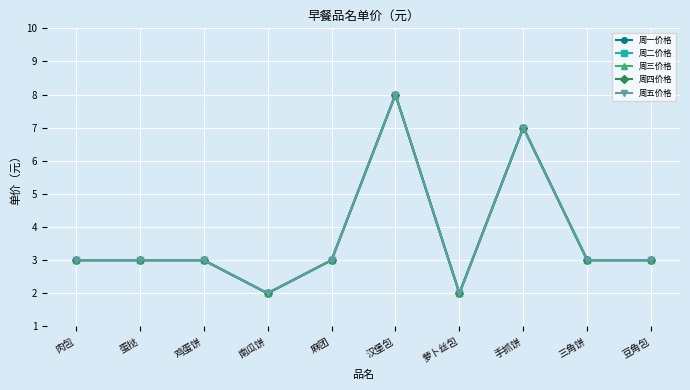

At which label is 周三价格 closest to 5?

肉包